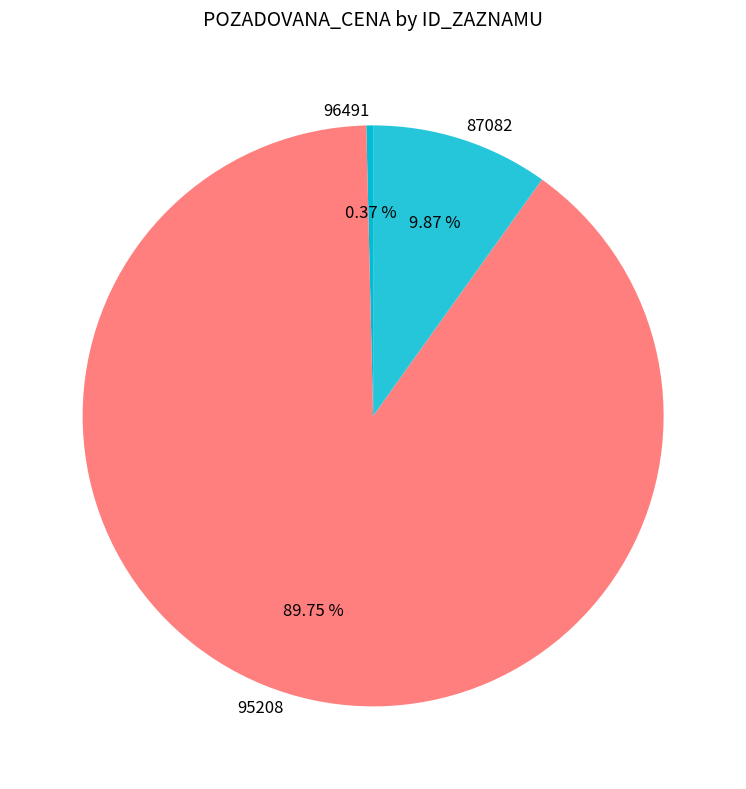

Is it true that 95208 is 90% of the pie?

True